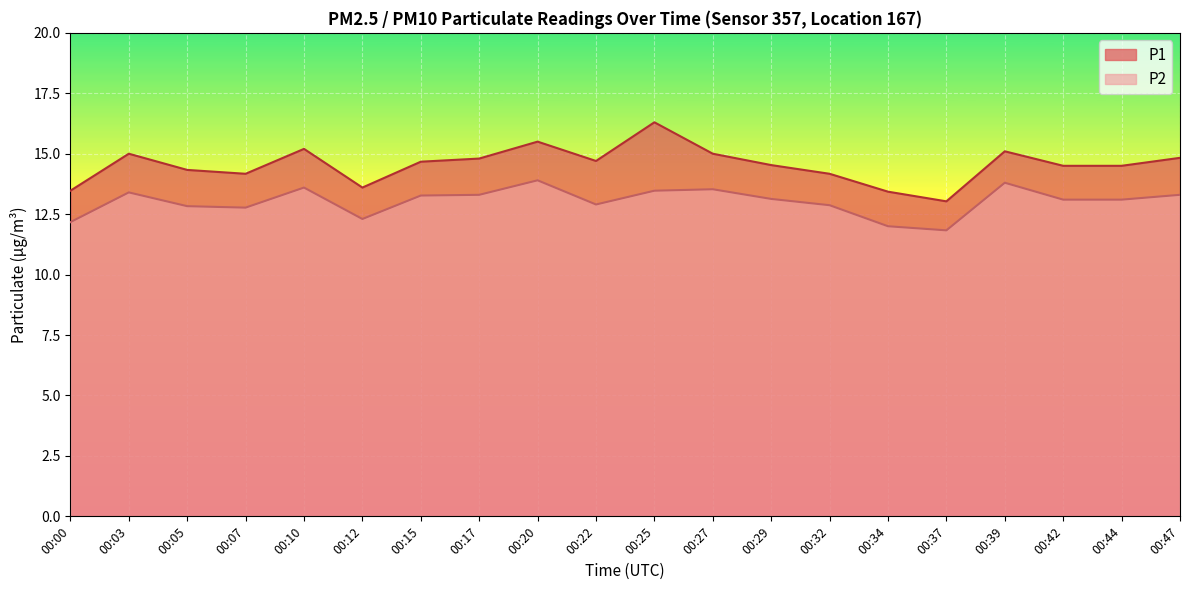

What is the total value across all series at 00:44?

27.6